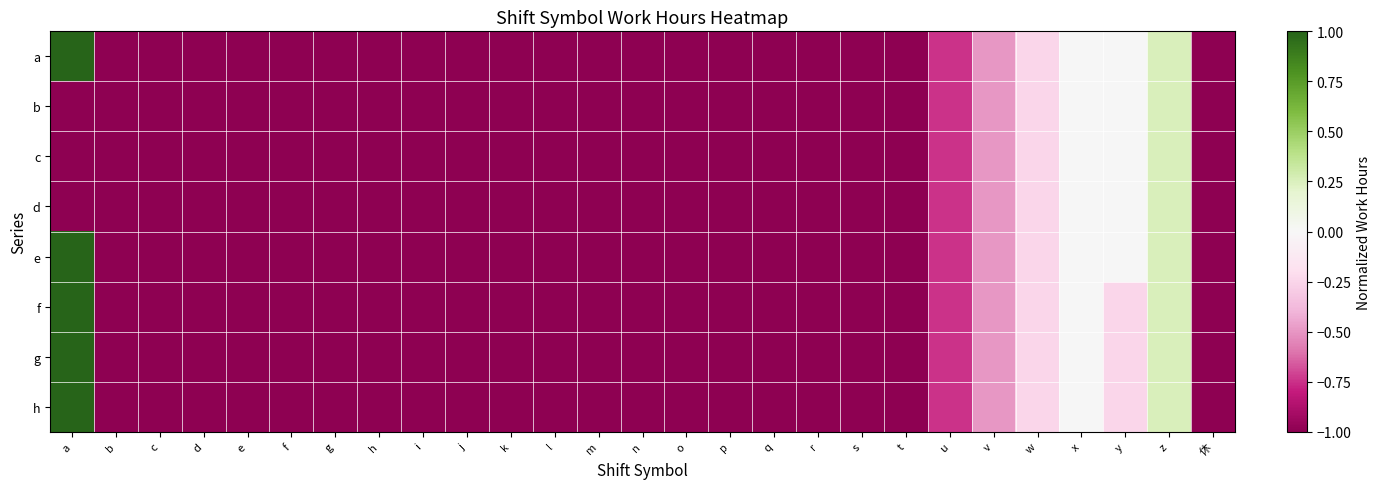

At which category does the chart reach its peak across all series?

a